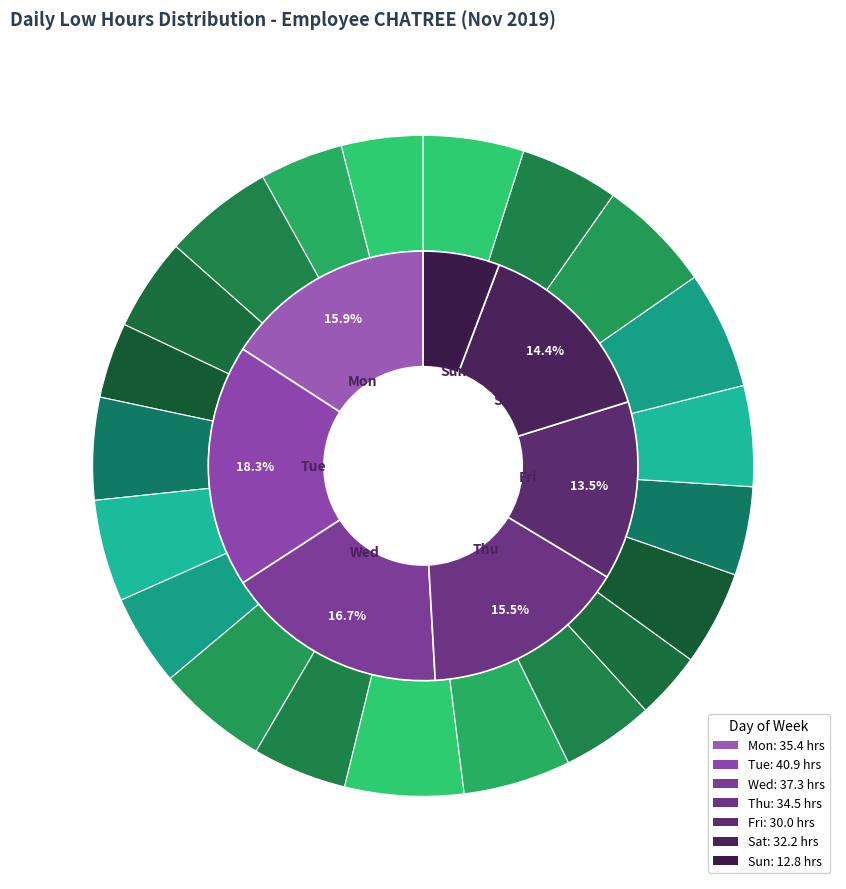

How many segments does this pie chart have?

21